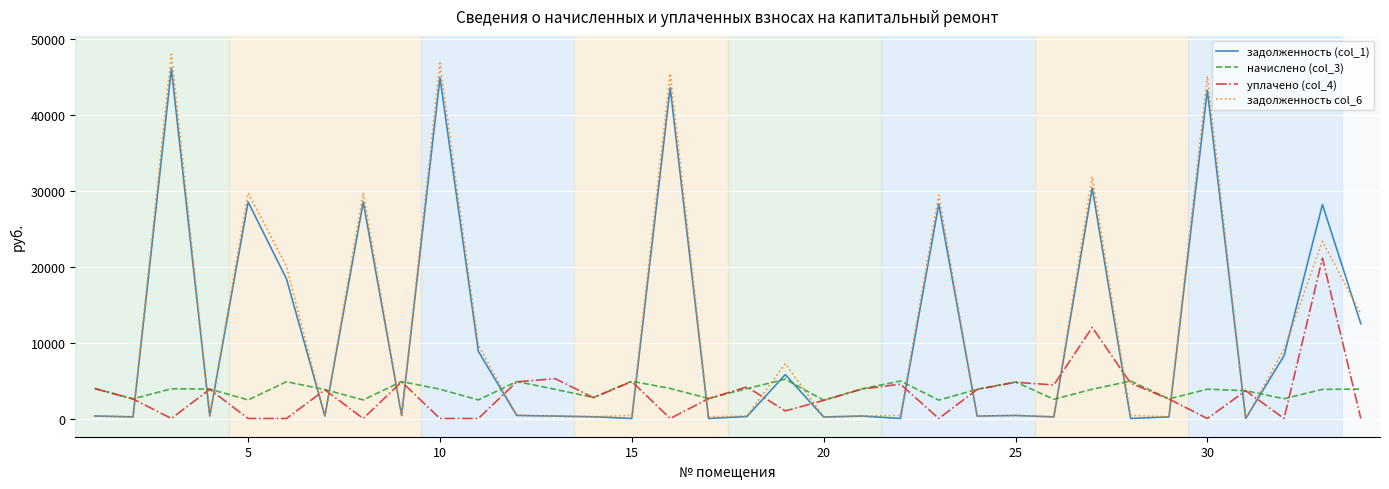

Which series has the largest range (max minus min)?

задолженность col_6